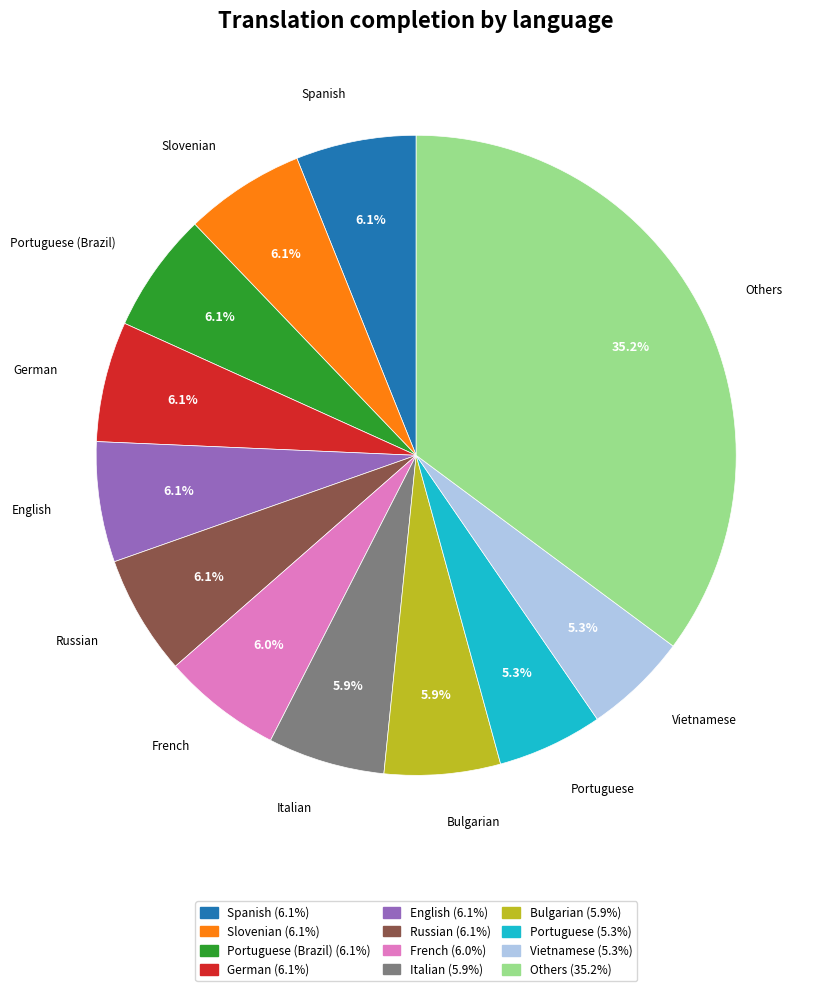

Is there any slice that represents more than half of the pie?

No